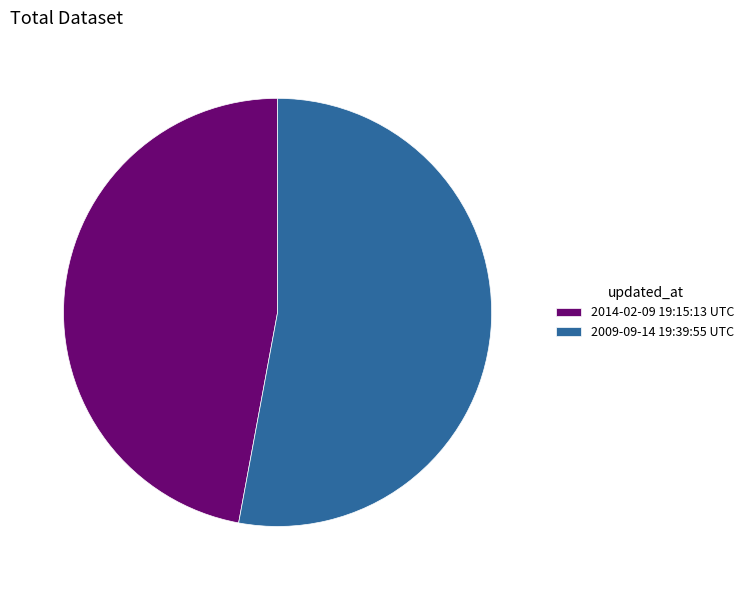

Rank the categories by value from lowest to highest.

2014-02-09 19:15:13 UTC, 2009-09-14 19:39:55 UTC